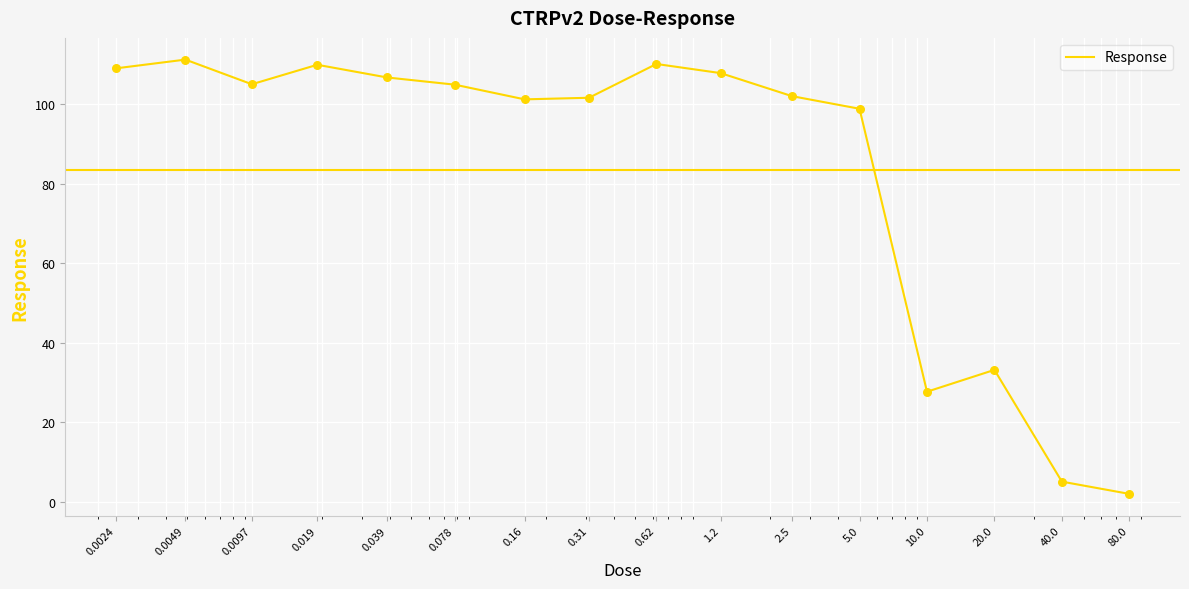

What is the maximum value shown in the chart?

111.2